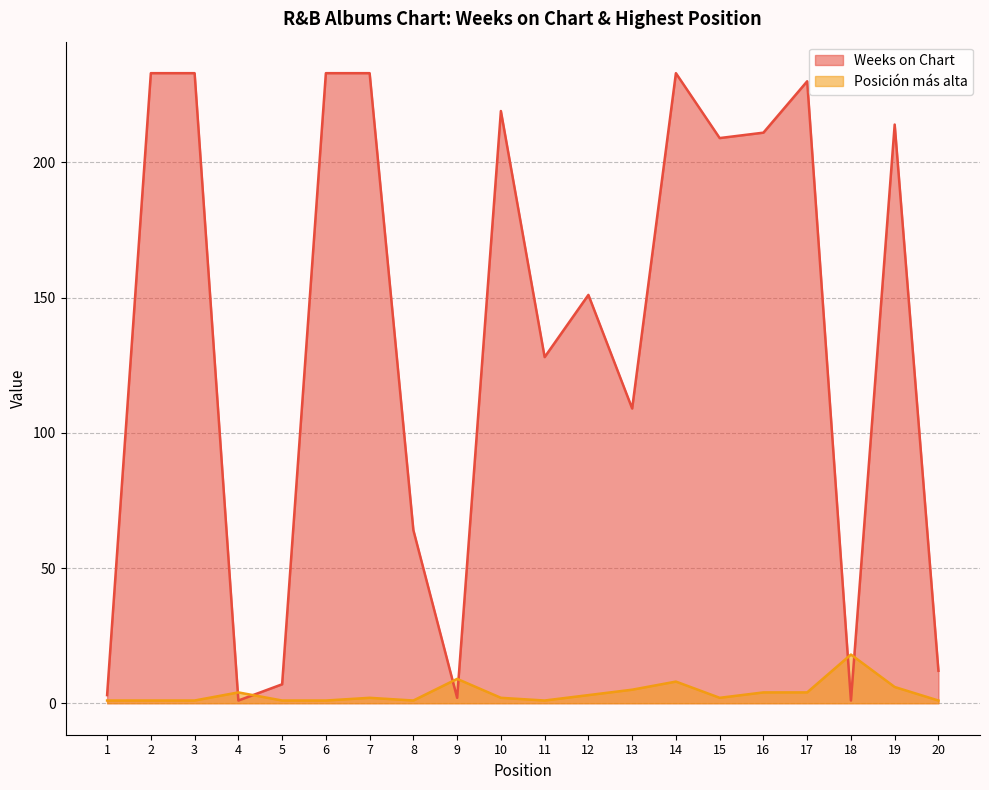

List the labels in order of Posición más alta value, smallest first.

1, 2, 3, 5, 6, 8, 11, 20, 7, 10, 15, 12, 4, 16, 17, 13, 19, 14, 9, 18